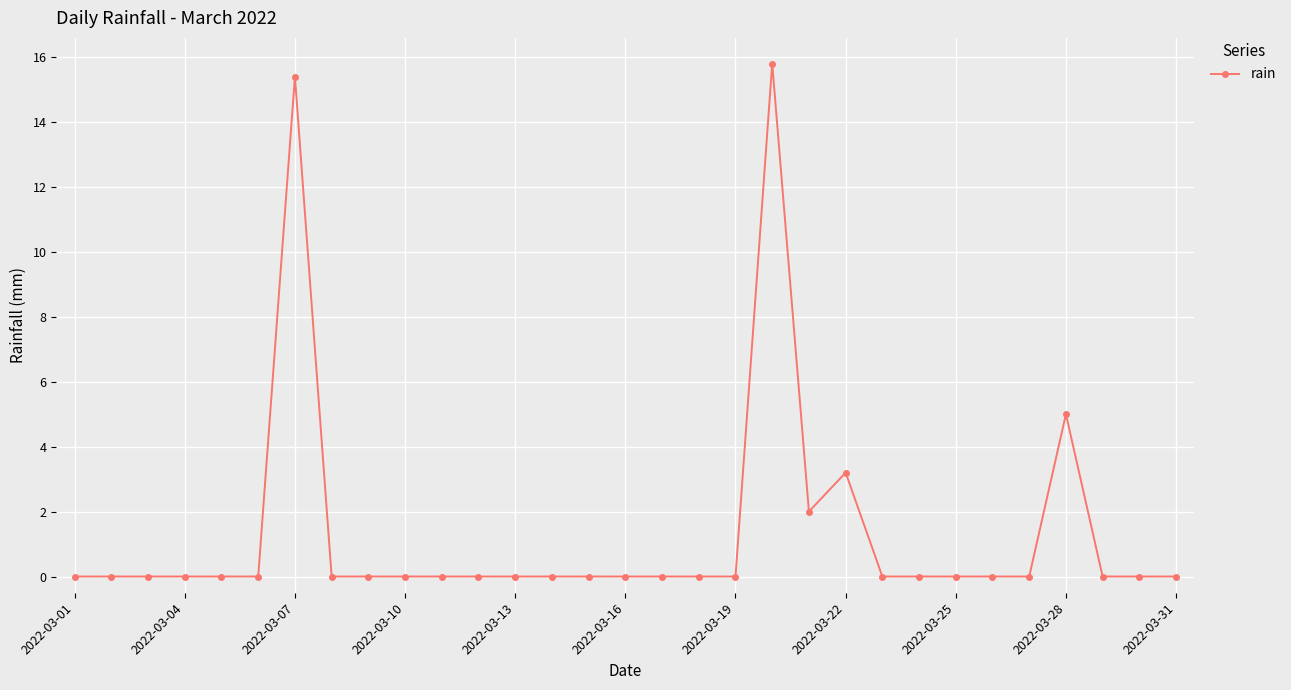

Reading left to right, extract all data points from this chart.

0.0	0.0	0.0	0.0	0.0	0.0	15.4	0.0	0.0	0.0	0.0	0.0	0.0	0.0	0.0	0.0	0.0	0.0	0.0	15.8	2.0	3.2	0.0	0.0	0.0	0.0	0.0	5.0	0.0	0.0	0.0